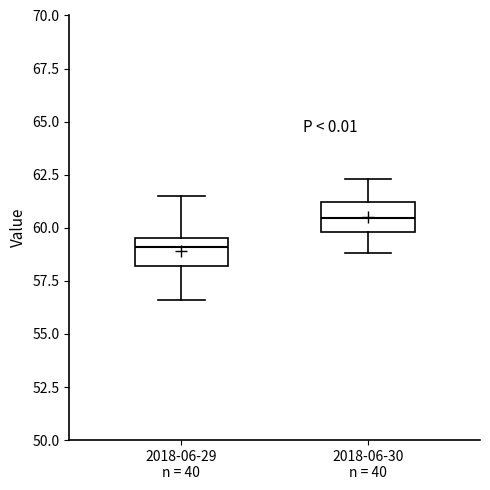

Which box has the highest median line?

2018-06-30 n = 40